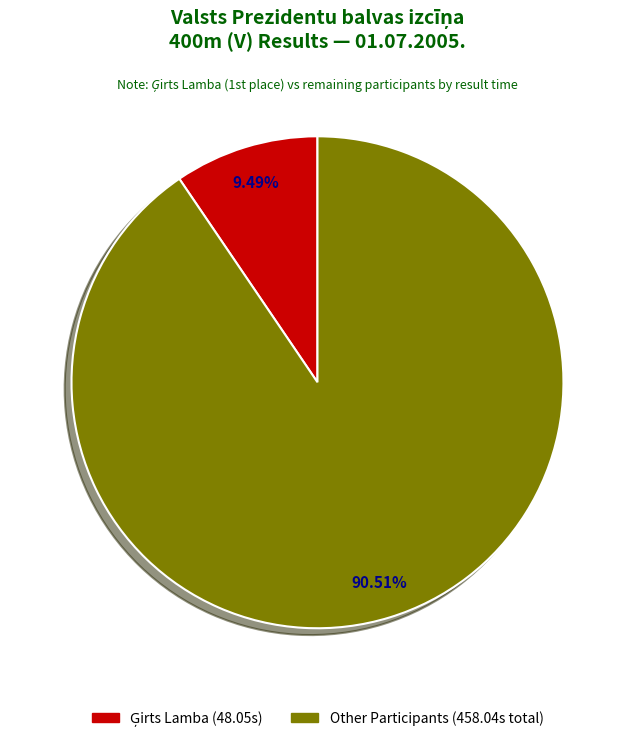

Is there any slice that represents more than half of the pie?

Yes